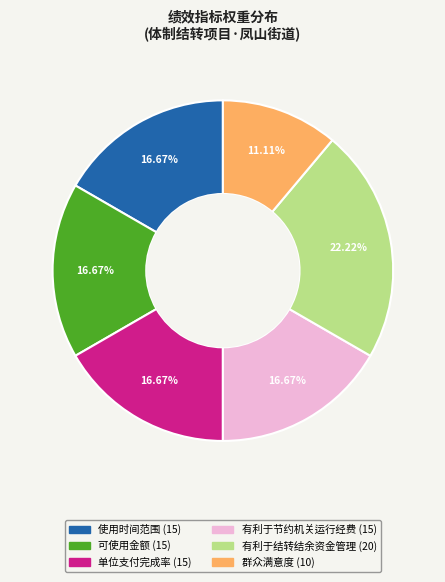

Is it true that 群众满意度 is 21% of the pie?

False